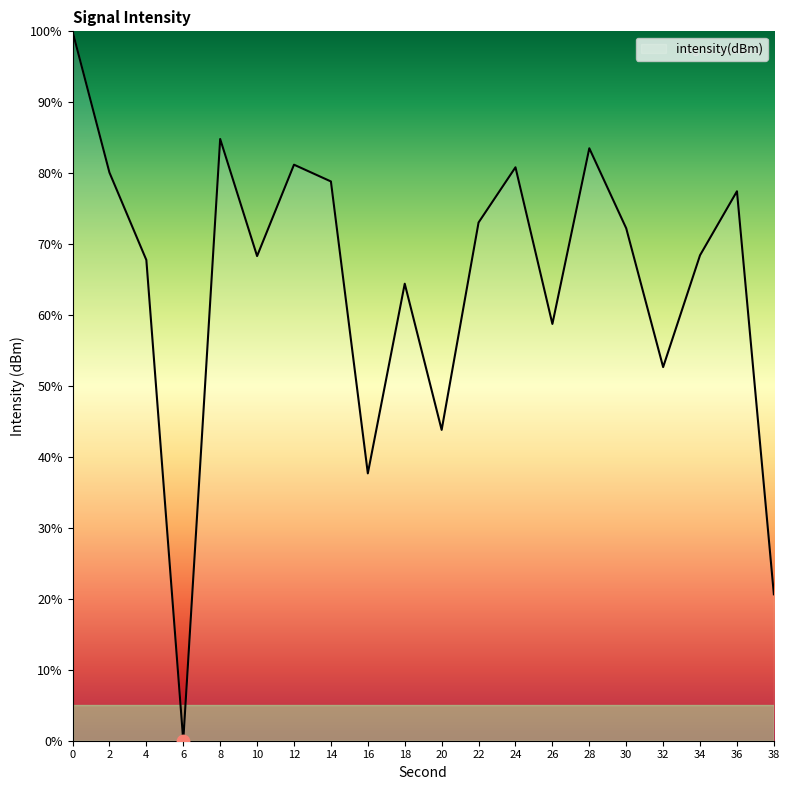

Which has a higher value, 24 or 34?

24